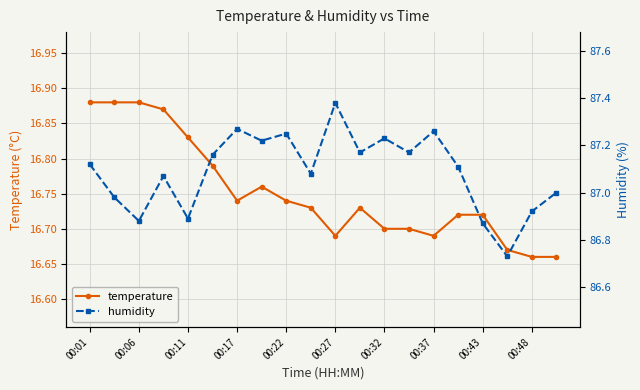

What is the maximum value shown in the chart?

87.4